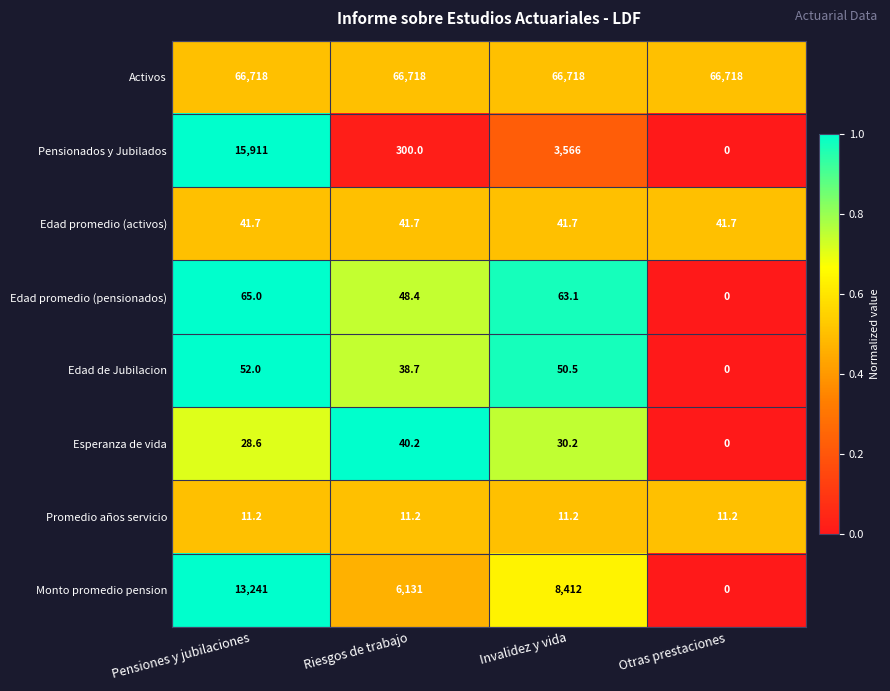

What is the spread (max minus min) of values at Invalidez y vida?

66706.8